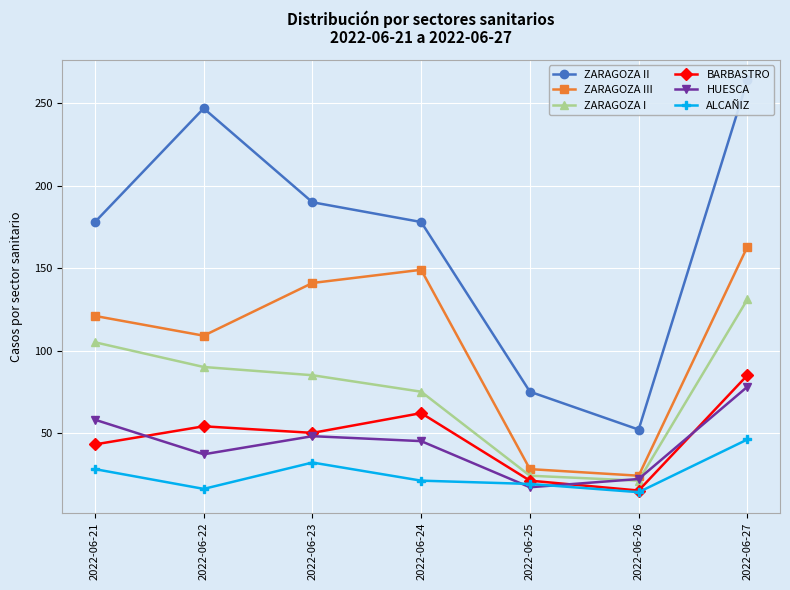

Reading left to right, what are all the values shown in this chart?

ZARAGOZA II: 178	247	190	178	75	52	264
ZARAGOZA III: 121	109	141	149	28	24	163
ZARAGOZA I: 105	90	85	75	24	21	131
BARBASTRO: 43	54	50	62	21	15	85
HUESCA: 58	37	48	45	17	22	78
ALCAÑIZ: 28	16	32	21	19	14	46